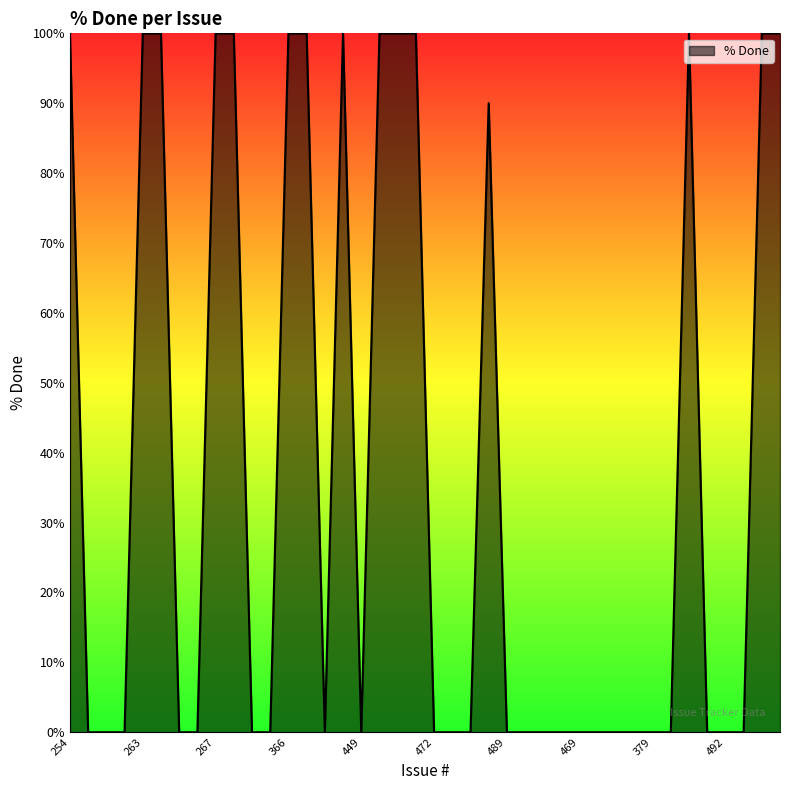

What is the greatest value displayed?

100